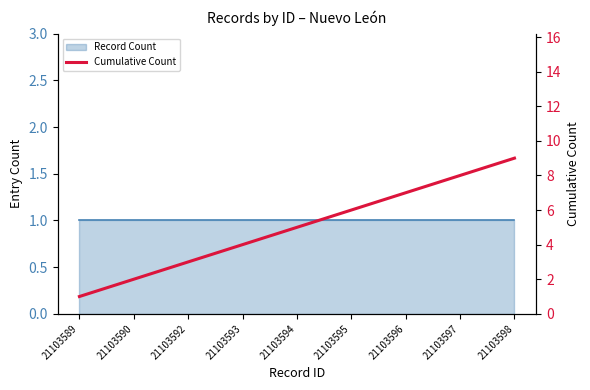

What is the maximum value shown in the chart?

9